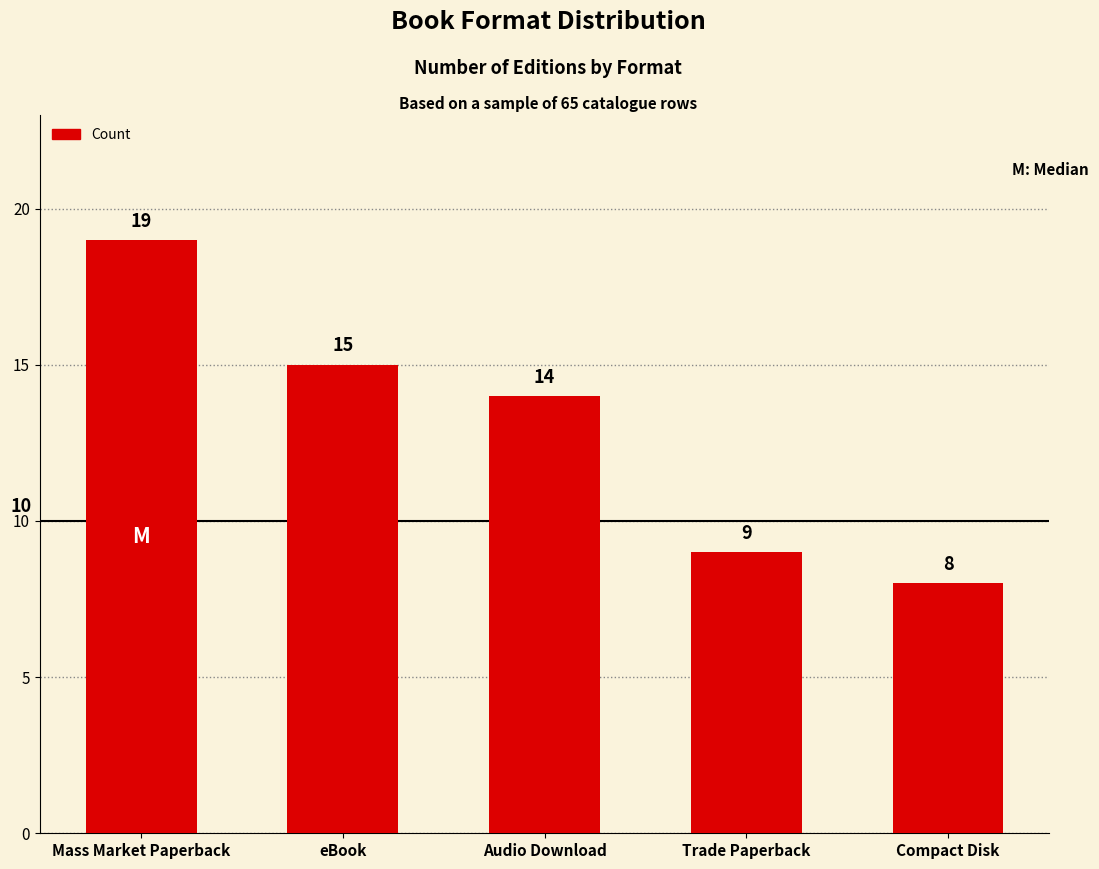

What is the difference between the second highest and second lowest values?

6